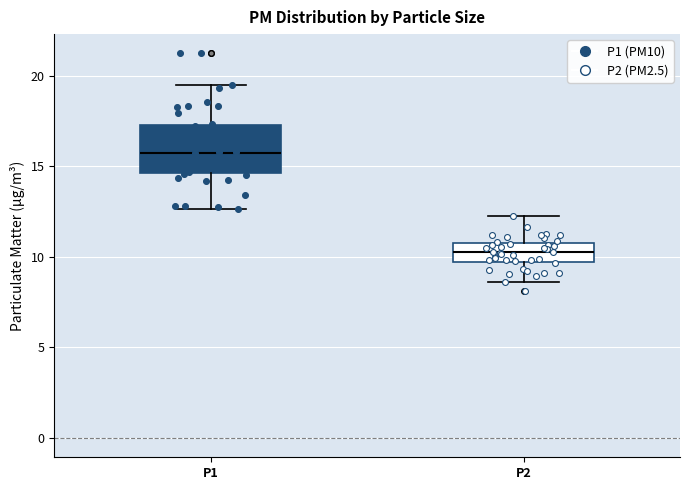

Comparing the boxes themselves (not the whiskers), which one is the tallest?

P1